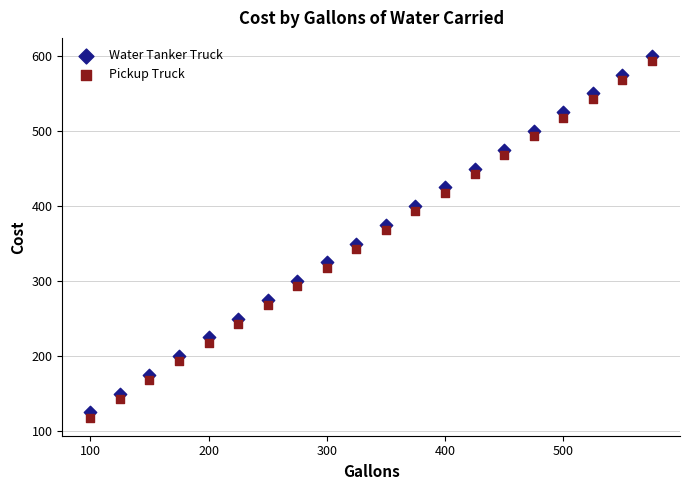

Across all data points, what is the range of X values (max minus min)?

475.0